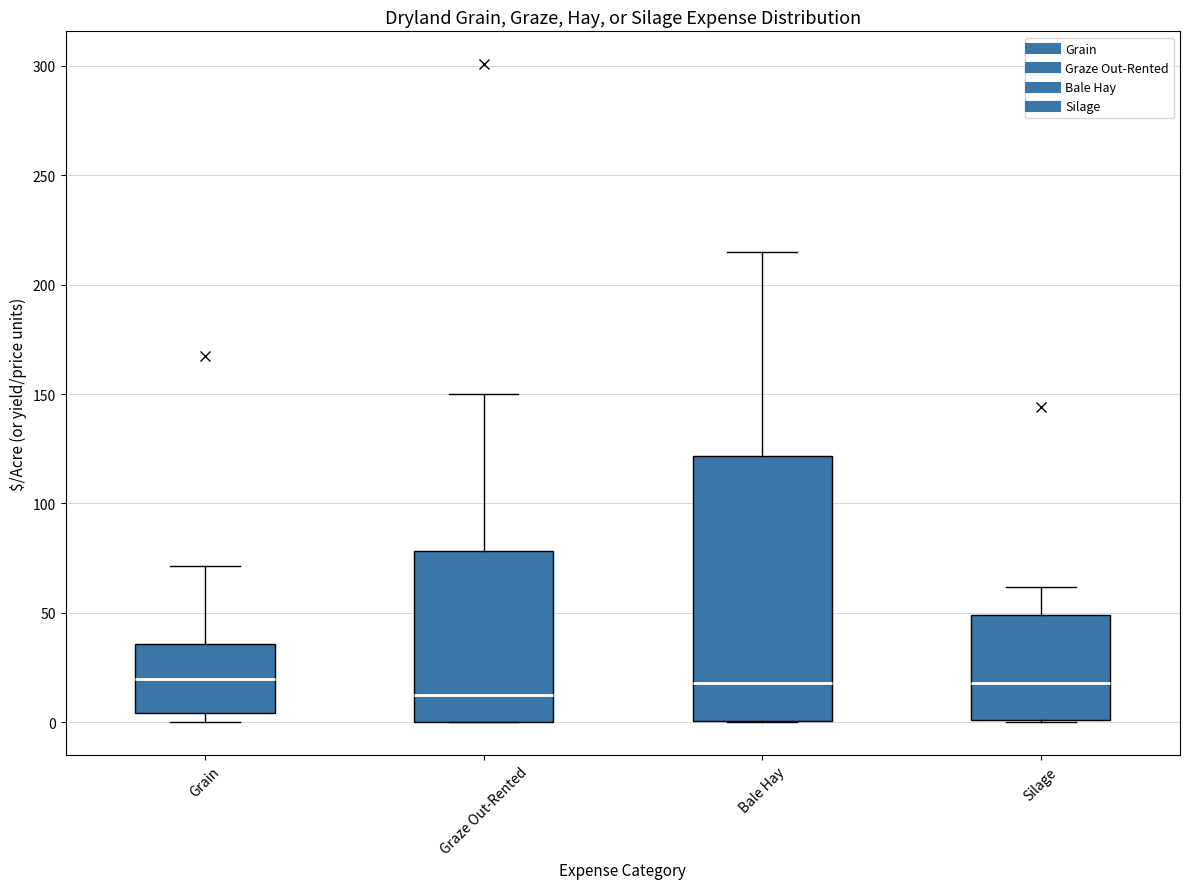

Which box is the tallest, from its lower edge to its upper edge?

Bale Hay